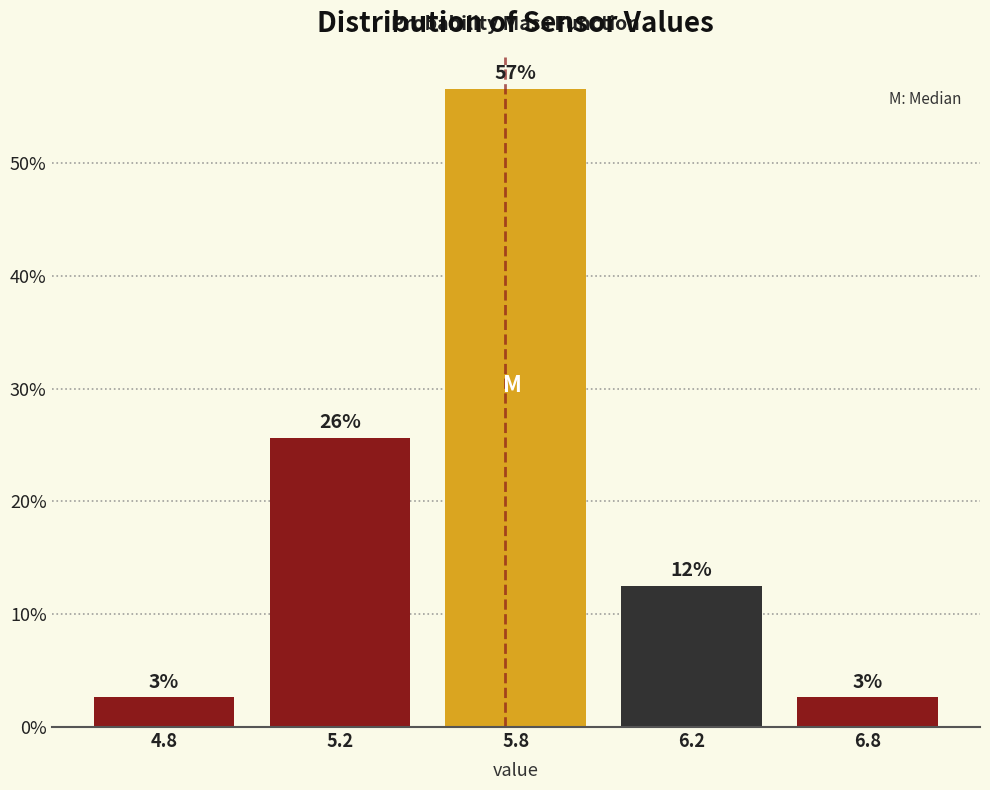

Are the bars horizontal?

No